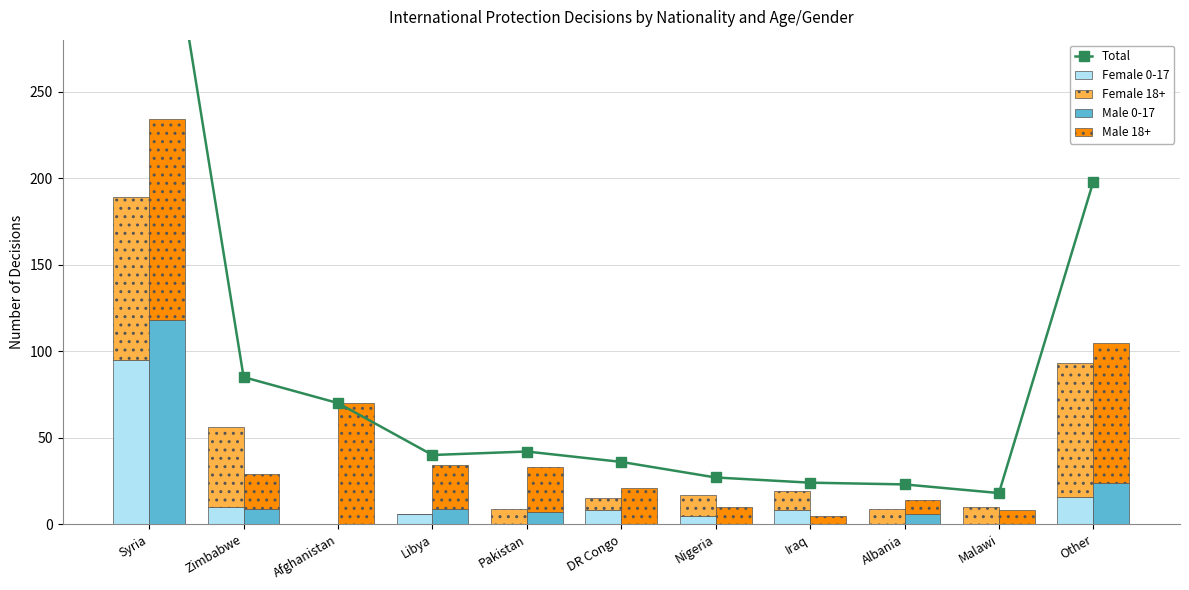

What position from the right is Albania?

3